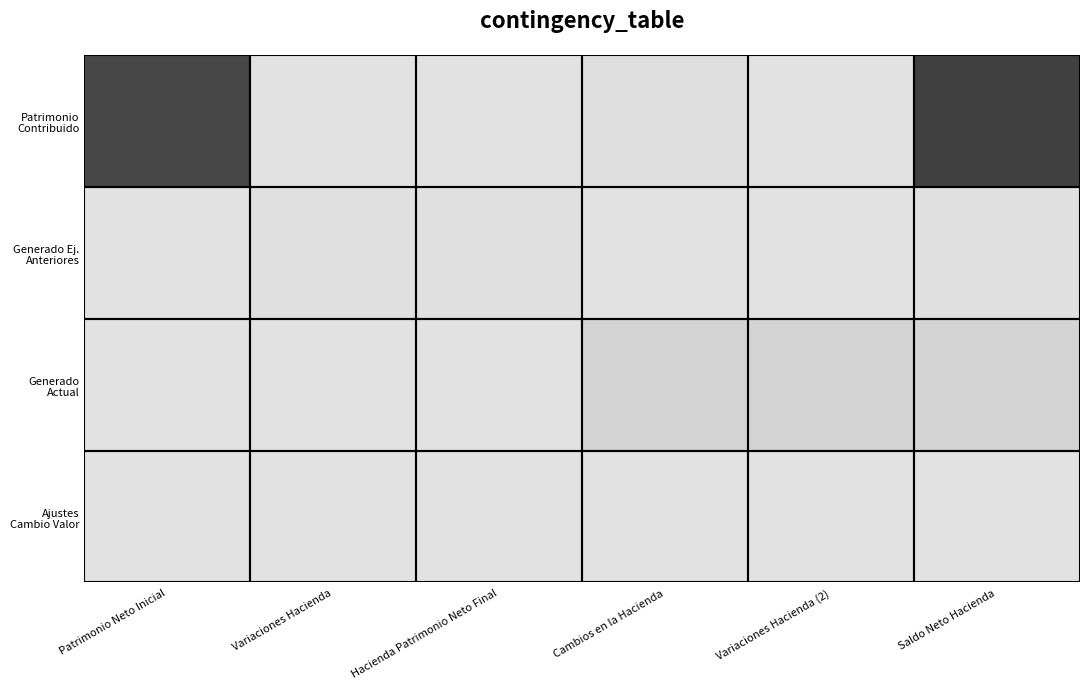

At how many categories does at least one series exceed 0?

6